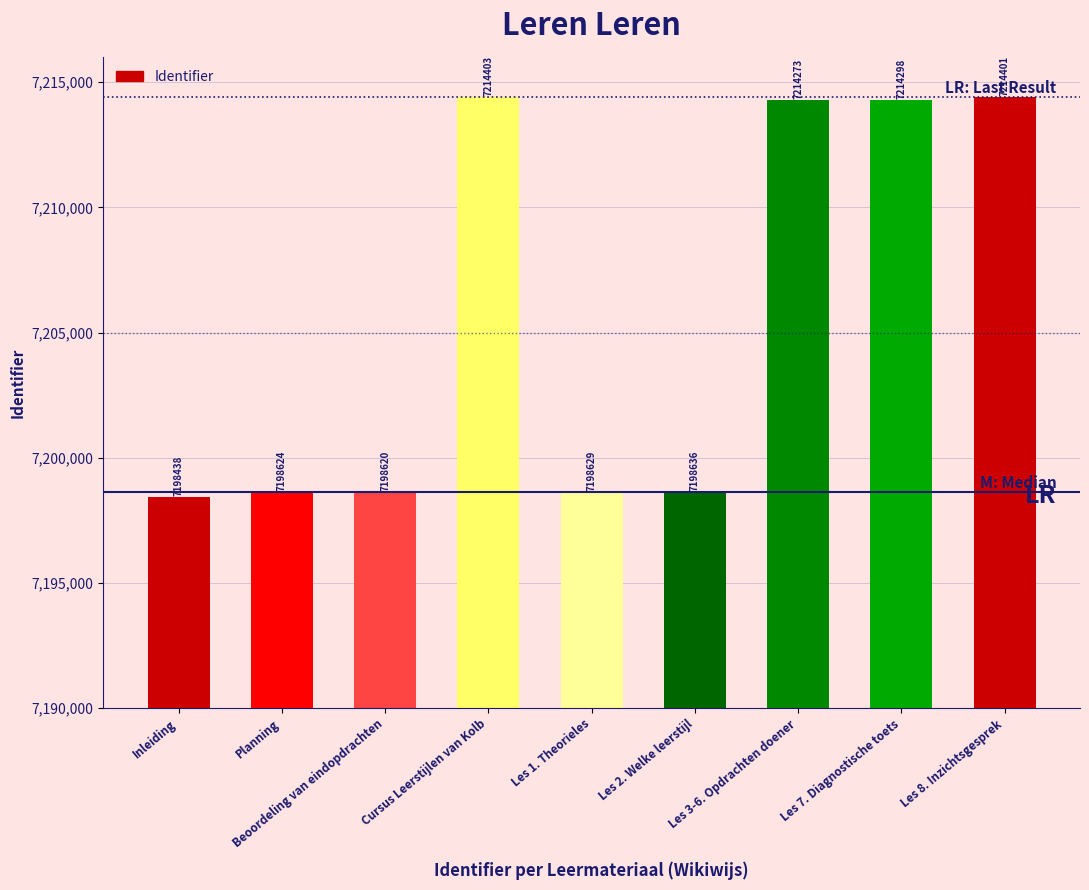

Count the number of categories in the chart.

9